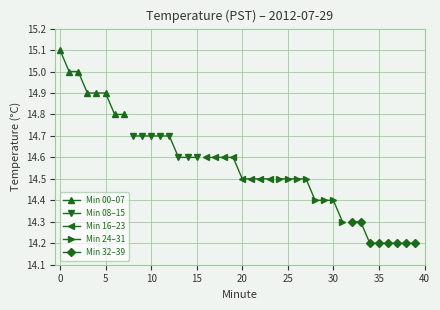

Does the chart display data point markers on the line(s)?

Yes